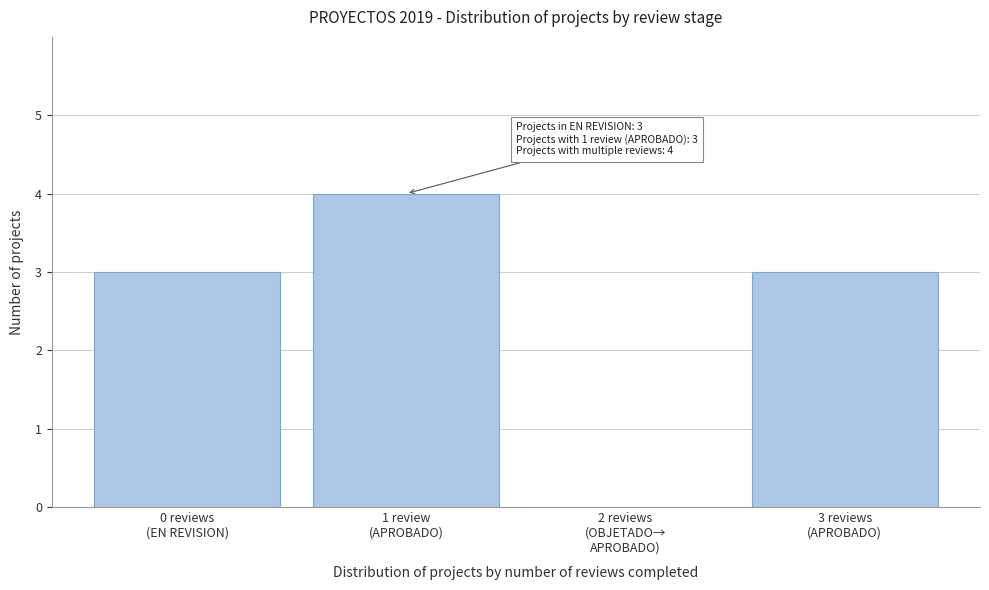

What is the sum of all values?

10